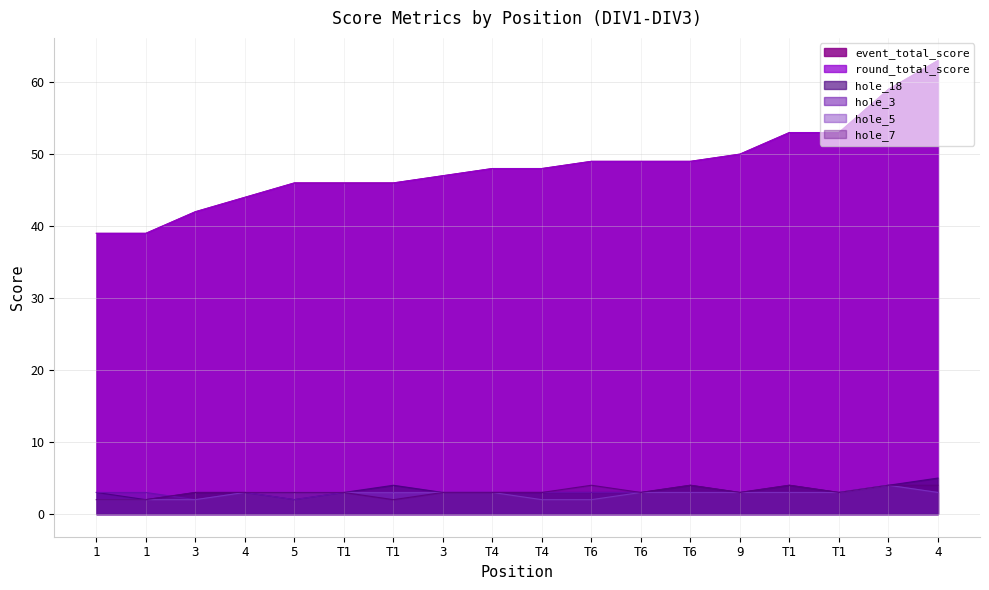

True or false: event_total_score has a value of 88 at T6.

False